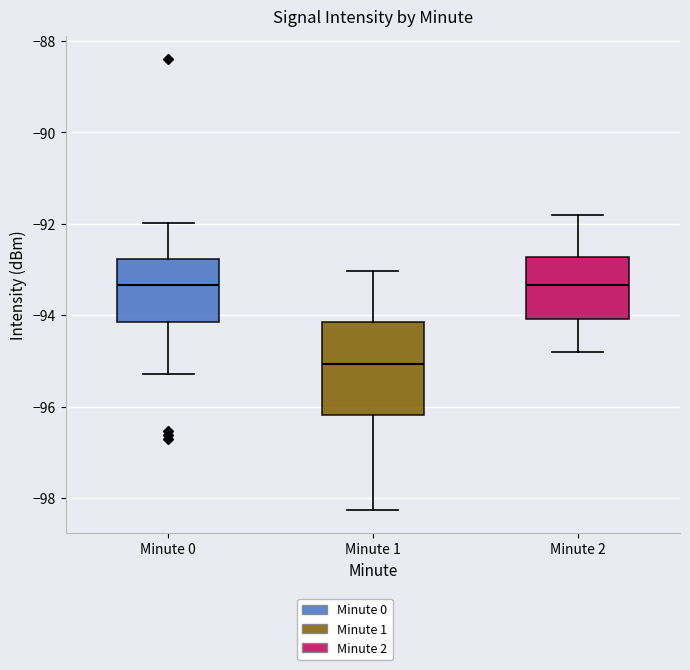

Which box is the tallest, from its lower edge to its upper edge?

Minute 1